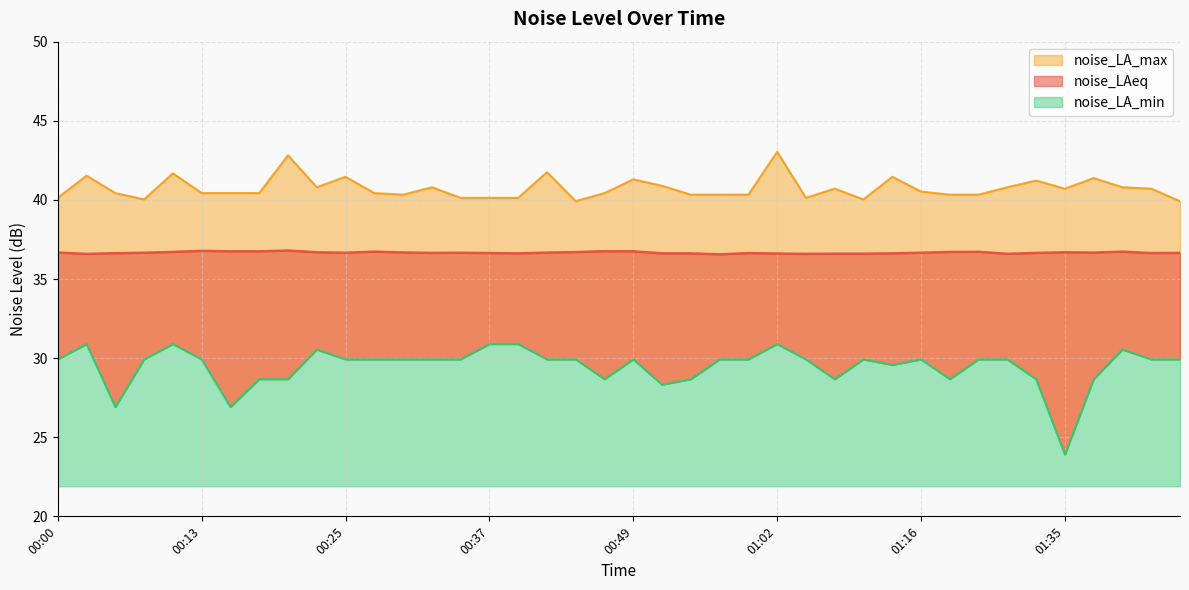

Reading right to left, extract all data points from this chart.

noise_LAeq: 01:46=36.6	01:43=36.6	01:41=36.7	01:38=36.7	01:35=36.7	01:30=36.6	01:27=36.6	01:24=36.7	01:21=36.7	01:16=36.7	01:13=36.6	01:10=36.6	01:07=36.6	01:04=36.6	01:02=36.6	00:59=36.6	00:57=36.6	00:54=36.6	00:52=36.6	00:49=36.8	00:47=36.8	00:44=36.7	00:42=36.7	00:39=36.6	00:37=36.6	00:34=36.7	00:32=36.6	00:29=36.7	00:27=36.7	00:25=36.7	00:22=36.7	00:20=36.8	00:17=36.8	00:15=36.8	00:13=36.8	00:10=36.7	00:08=36.7	00:05=36.6	00:03=36.6	00:00=36.7
noise_LA_max: 01:46=39.9	01:43=40.7	01:41=40.8	01:38=41.4	01:35=40.7	01:30=41.2	01:27=40.8	01:24=40.3	01:21=40.3	01:16=40.5	01:13=41.5	01:10=40.0	01:07=40.7	01:04=40.1	01:02=43.0	00:59=40.3	00:57=40.3	00:54=40.3	00:52=40.9	00:49=41.3	00:47=40.4	00:44=39.9	00:42=41.8	00:39=40.1	00:37=40.1	00:34=40.1	00:32=40.8	00:29=40.3	00:27=40.4	00:25=41.5	00:22=40.8	00:20=42.8	00:17=40.4	00:15=40.4	00:13=40.4	00:10=41.7	00:08=40.0	00:05=40.4	00:03=41.5	00:00=40.1
noise_LA_min: 01:46=29.9	01:43=29.9	01:41=30.5	01:38=28.7	01:35=23.9	01:30=28.7	01:27=29.9	01:24=29.9	01:21=28.7	01:16=29.9	01:13=29.6	01:10=29.9	01:07=28.7	01:04=29.9	01:02=30.9	00:59=29.9	00:57=29.9	00:54=28.7	00:52=28.3	00:49=29.9	00:47=28.7	00:44=29.9	00:42=29.9	00:39=30.9	00:37=30.9	00:34=29.9	00:32=29.9	00:29=29.9	00:27=29.9	00:25=29.9	00:22=30.5	00:20=28.7	00:17=28.7	00:15=26.9	00:13=29.9	00:10=30.9	00:08=29.9	00:05=26.9	00:03=30.9	00:00=29.9